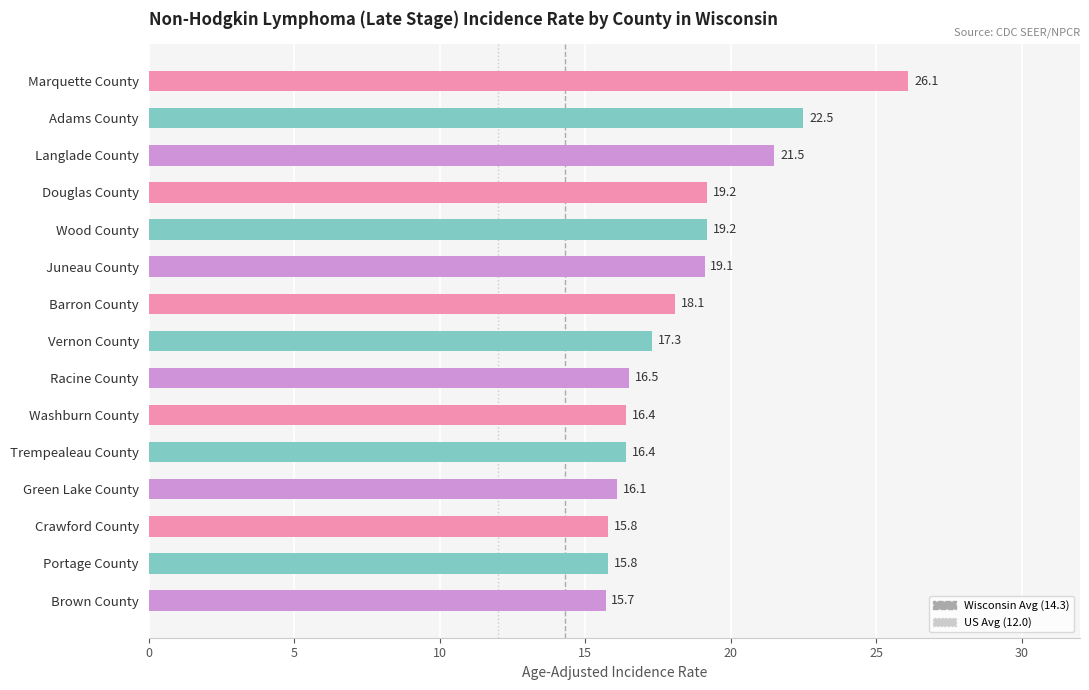

What is the label of the 4th bar from the bottom?

Green Lake County